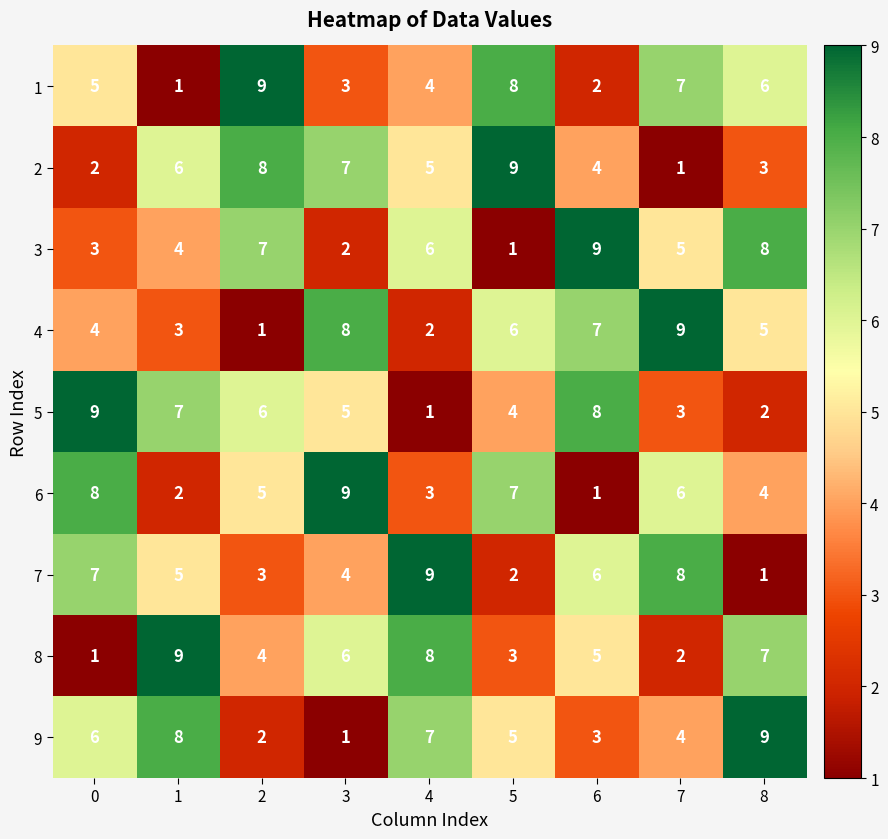

Which series changed the most between 3 and 5?

1